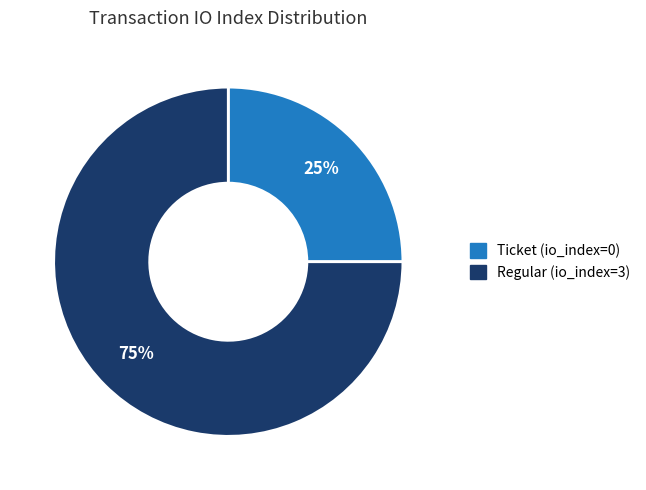

Is Ticket (io_index=0) the majority of the pie?

No